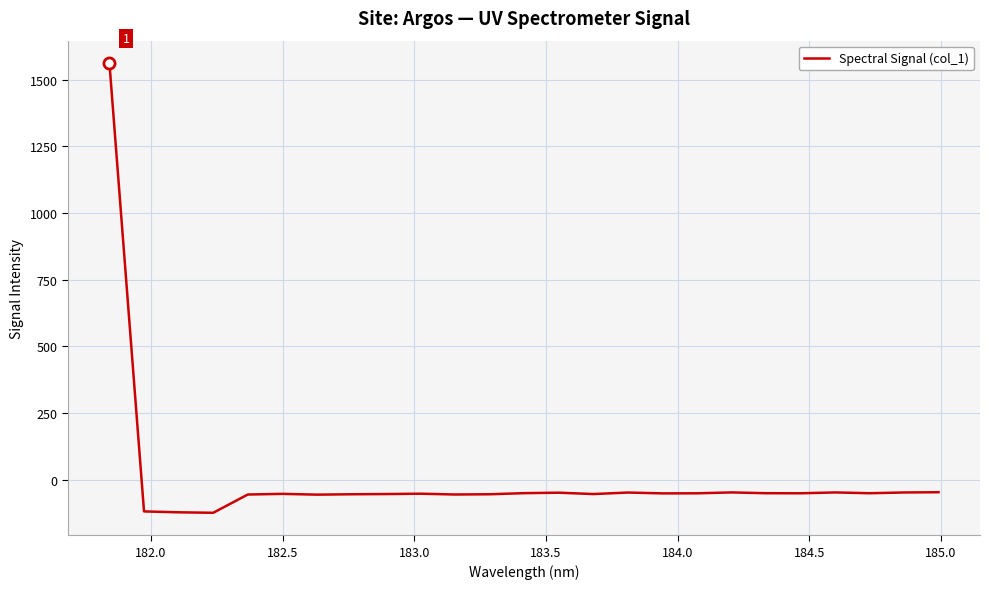

What is the difference between the maximum and minimum values?

1685.4